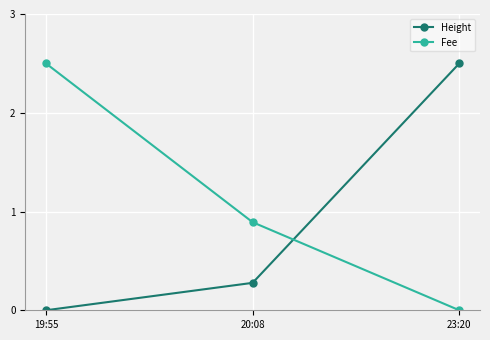

True or false: Height has a value of -1.3 at 19:55.

False